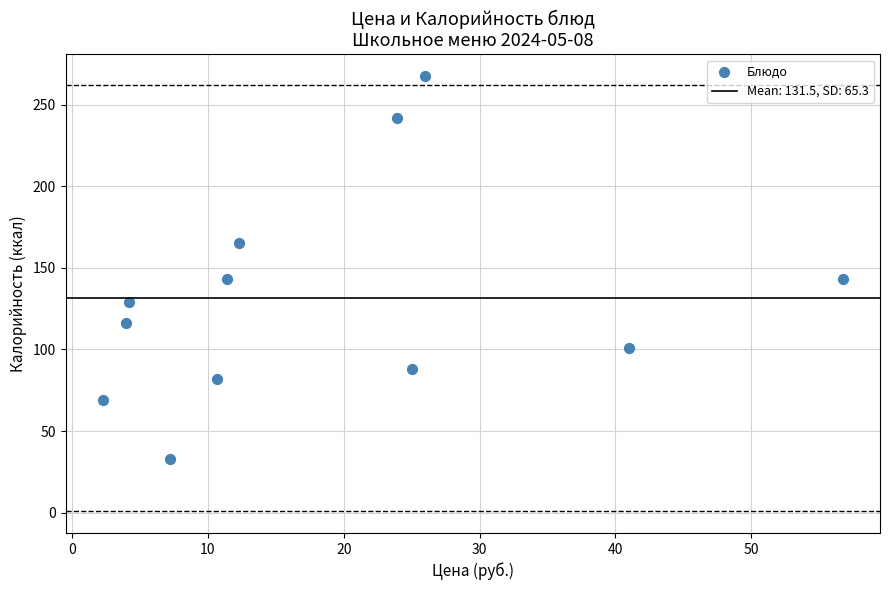

What is the range of X values (max minus min)?

54.5